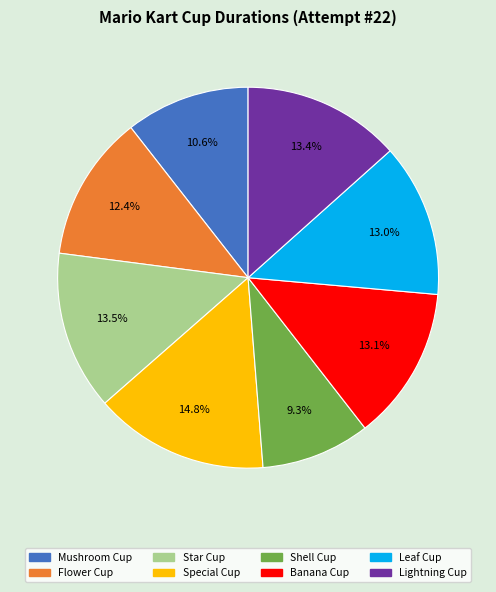

To the nearest percent, what portion does Lightning Cup represent?

13%